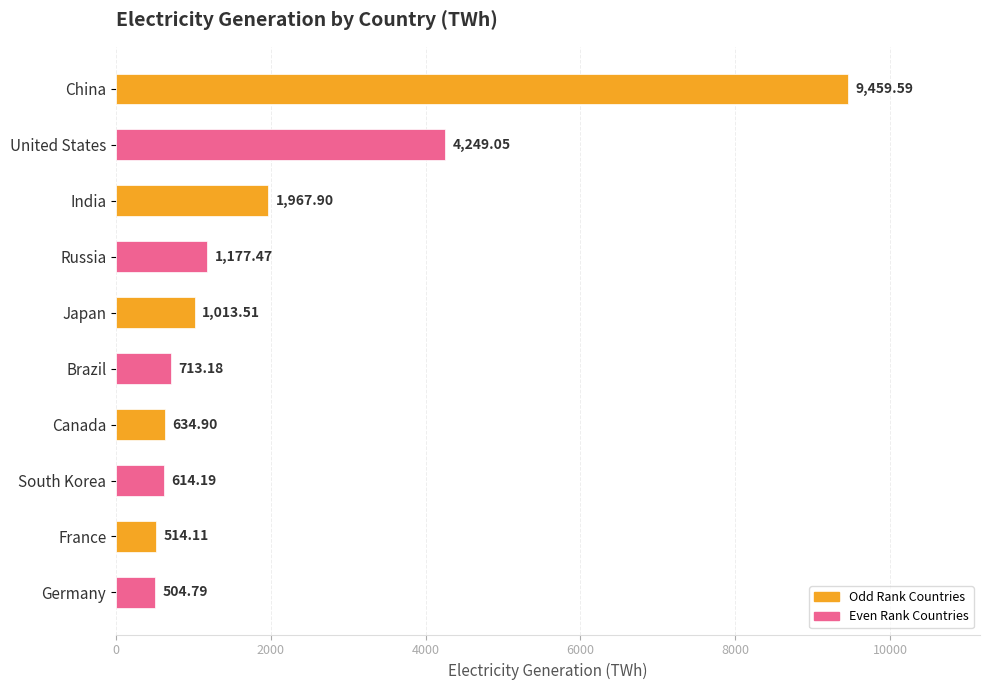

Which label corresponds to the smallest value in the chart?

Germany